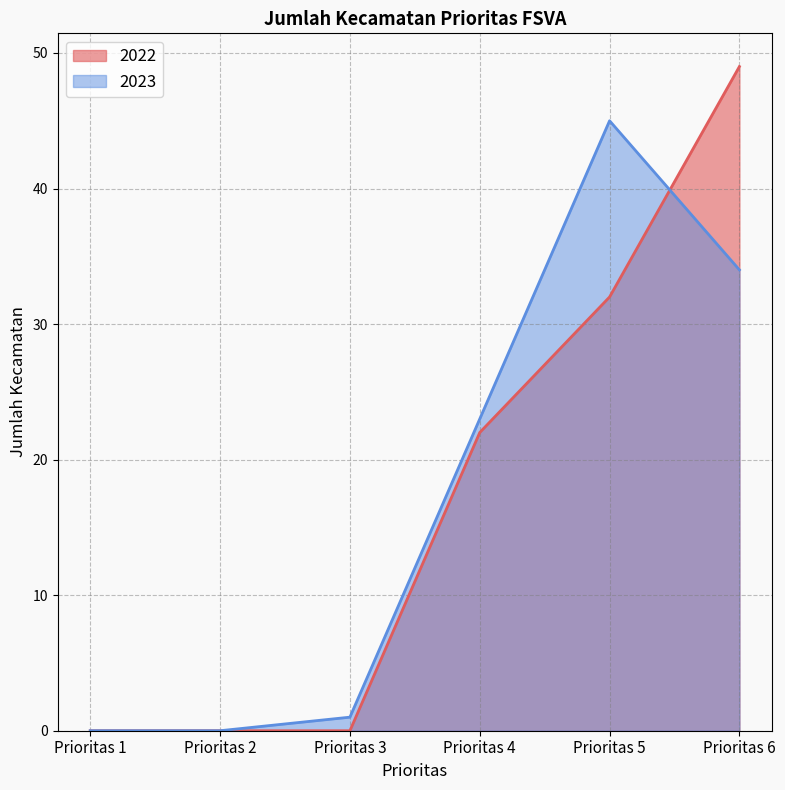

List the labels in order of 2023 value, largest first.

Prioritas 5, Prioritas 6, Prioritas 4, Prioritas 3, Prioritas 1, Prioritas 2